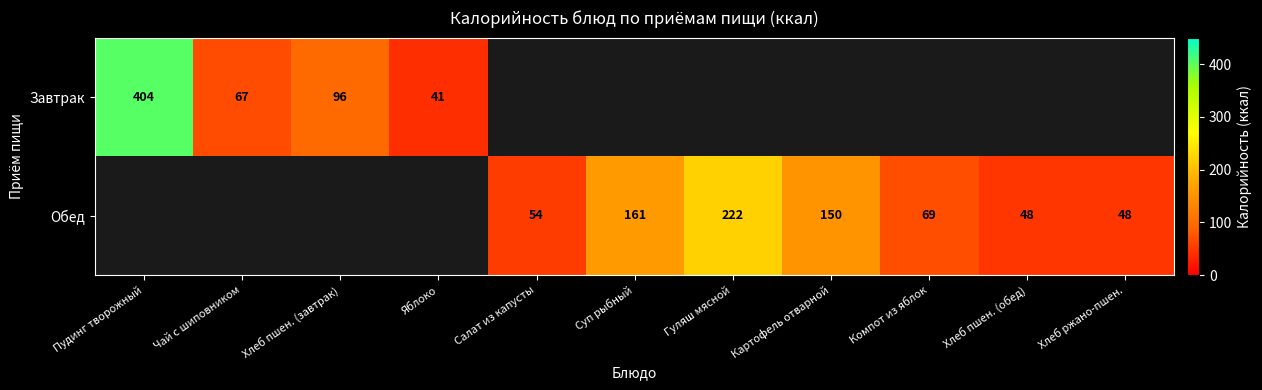

True or false: Обед has a value of 69 at Компот из яблок.

True